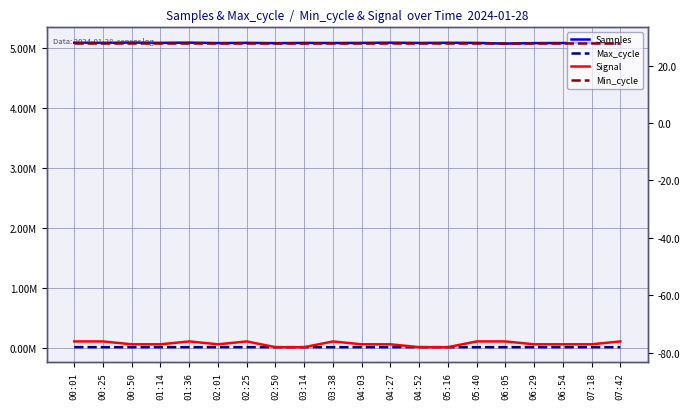

What is the value of the Samples point at the 12th from the left?

5085646